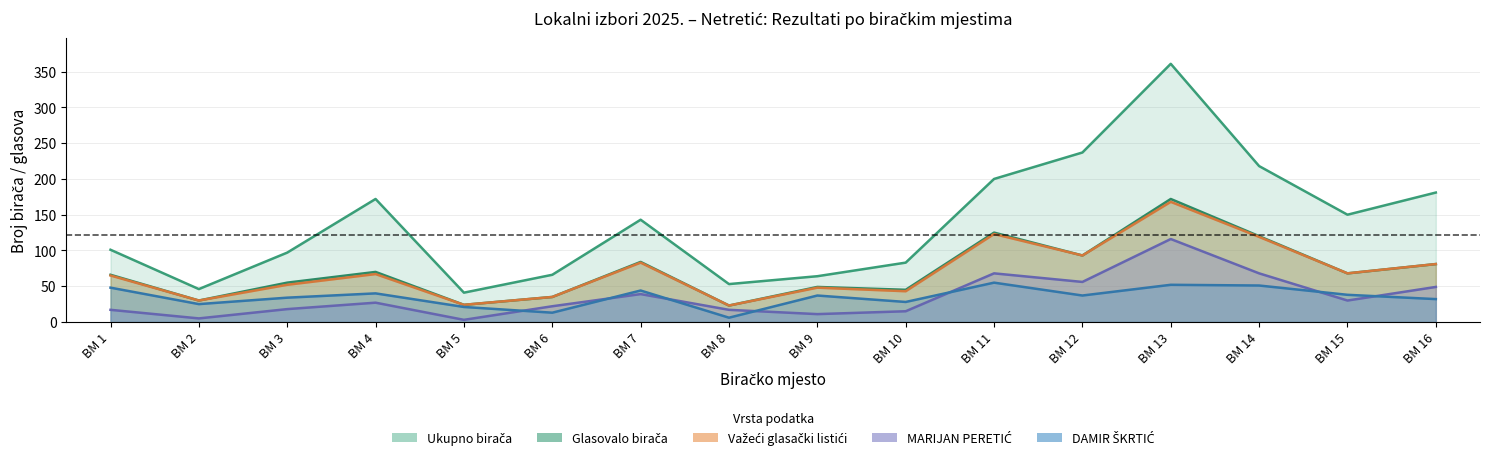

At which label is MARIJAN PERETIĆ closest to 59?

BM 12